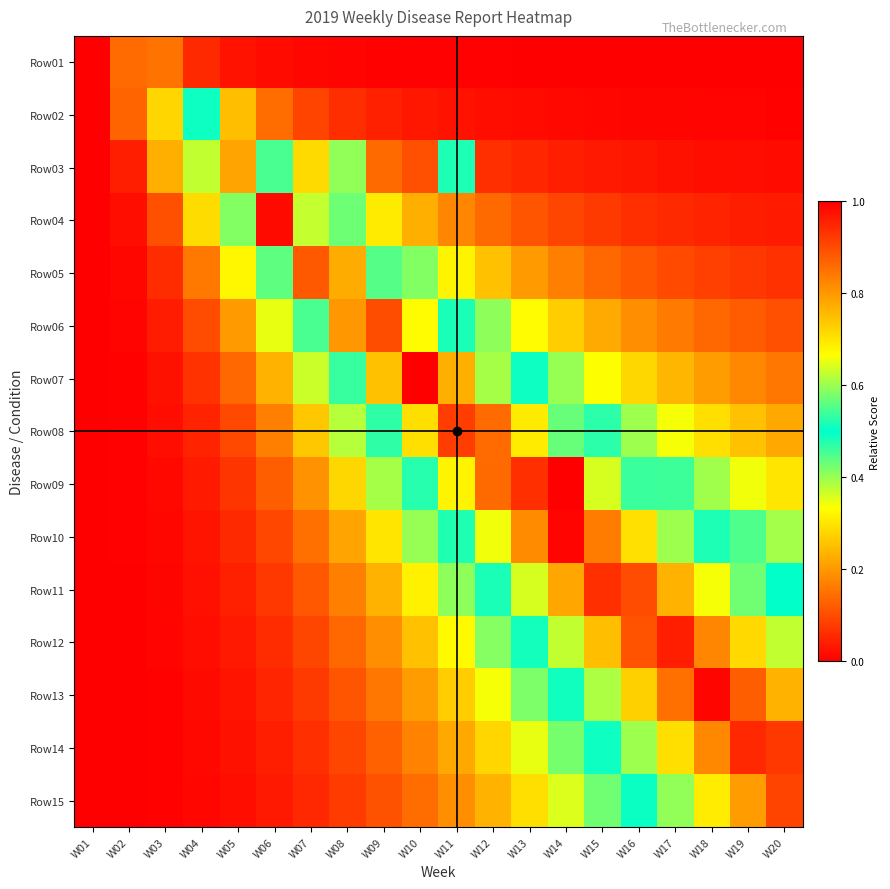

What is the total value across all series at W13?

5.9